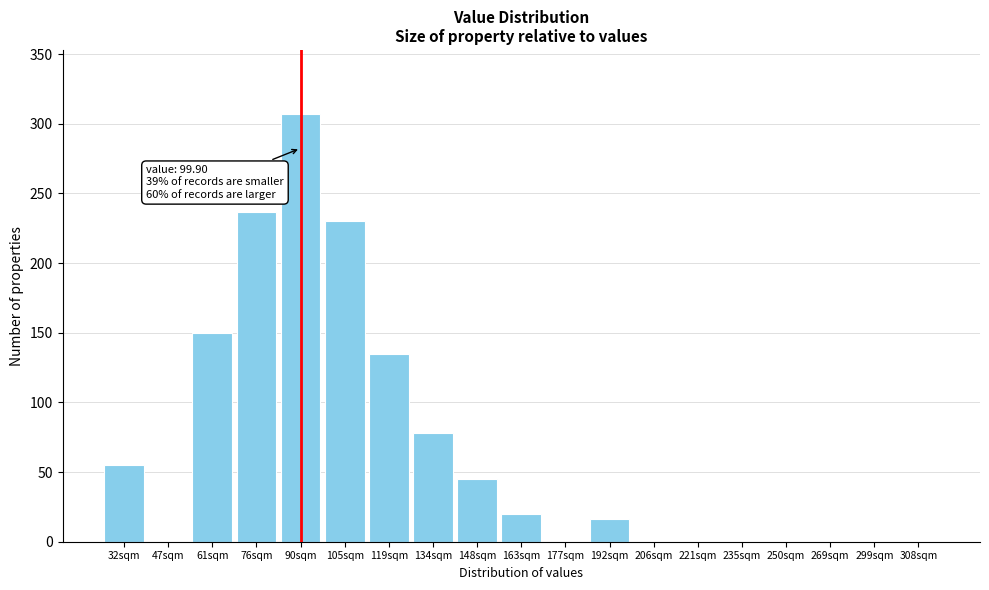

Reading right to left, transcribe all the data shown in this chart.

308sqm=0	299sqm=0	269sqm=0	250sqm=0	235sqm=0	221sqm=0	206sqm=0	192sqm=16	177sqm=0	163sqm=20	148sqm=45	134sqm=78	119sqm=135	105sqm=230	90sqm=307	76sqm=237	61sqm=150	47sqm=0	32sqm=55